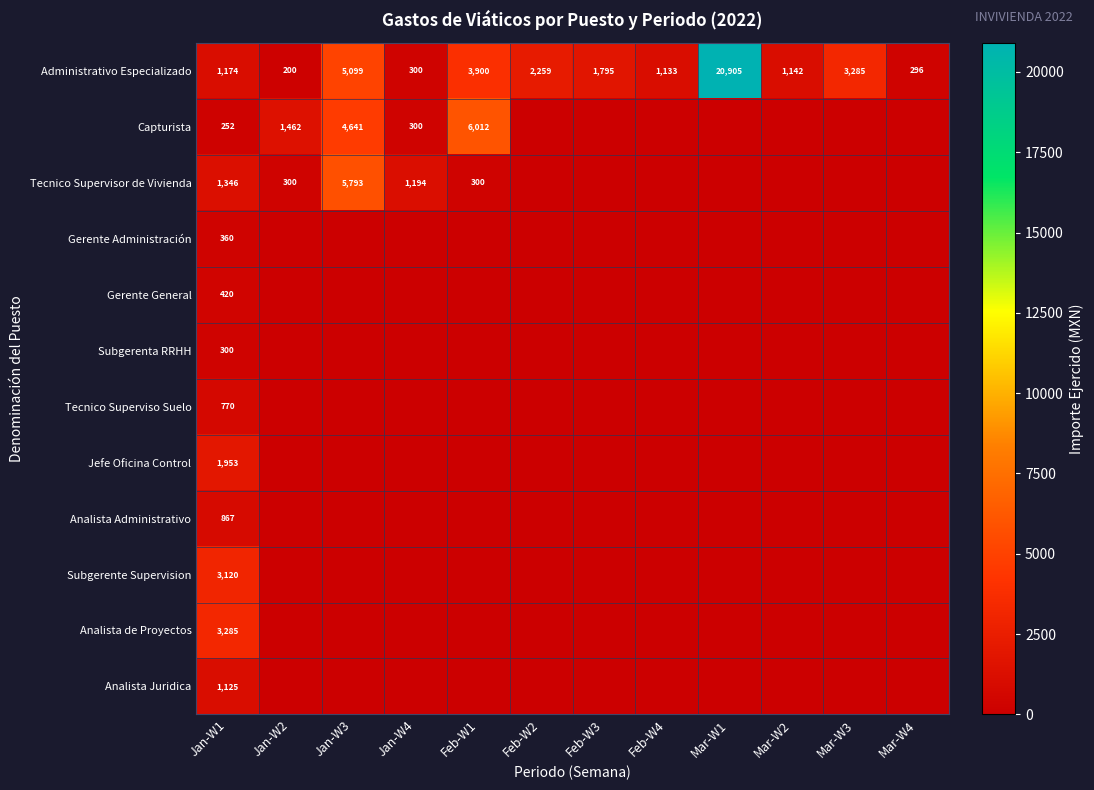

What is the maximum value for Administrativo Especializado?

20905